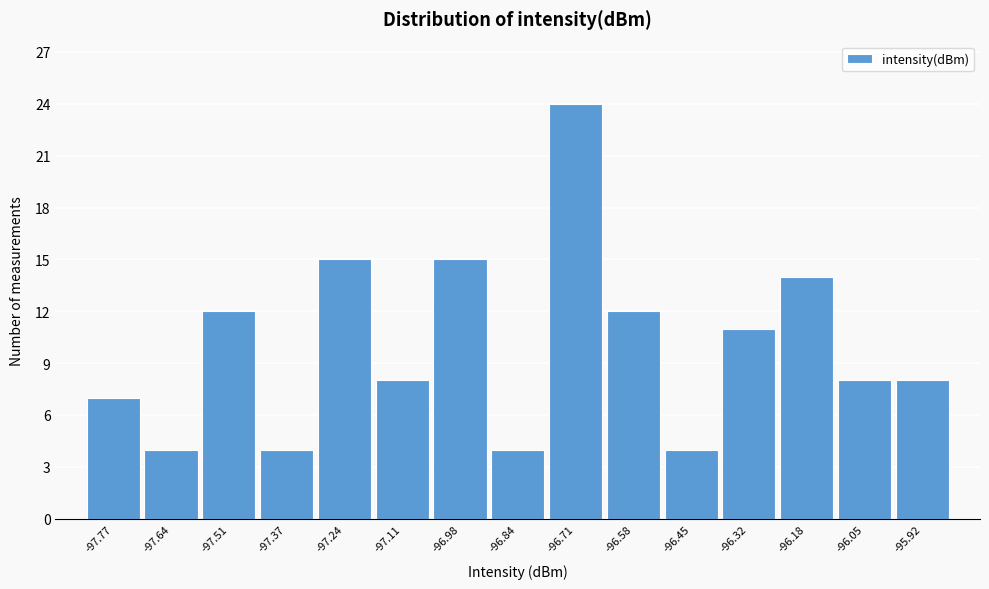

Which range on the x-axis has the tallest bar?

-96.78 to -96.64